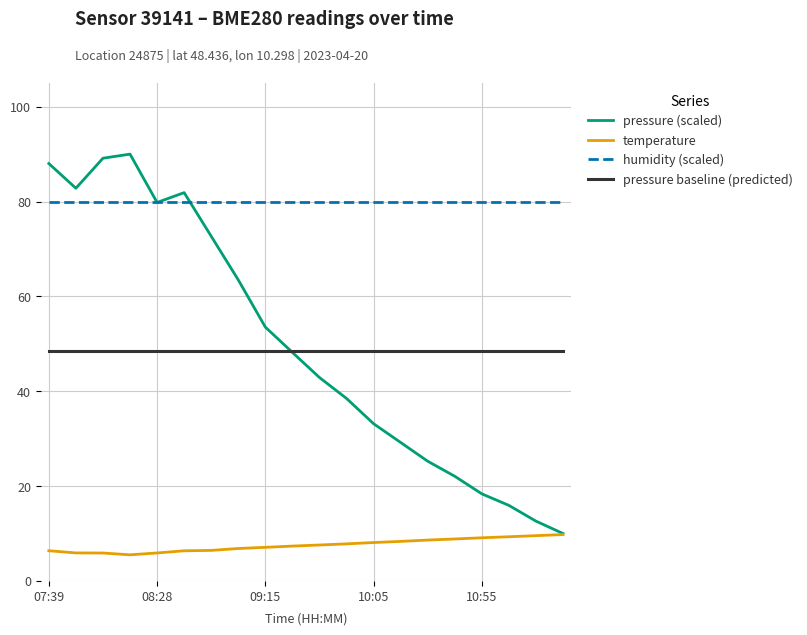

What are all the series names shown in the legend?

pressure (scaled), temperature, humidity (scaled), pressure baseline (predicted)